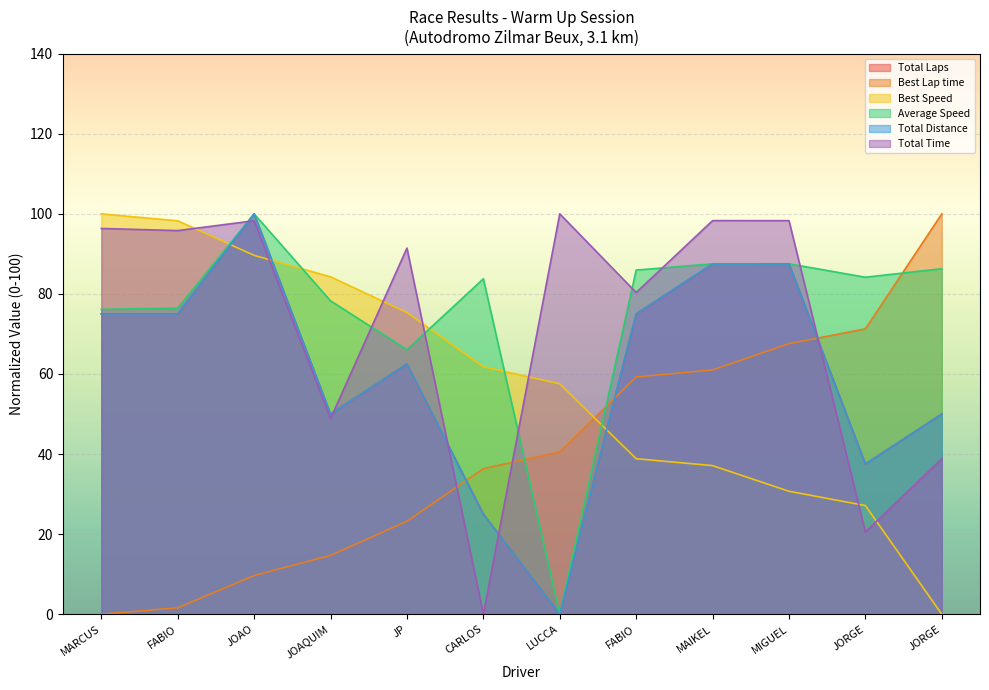

Reading left to right, list all the values displayed in this chart.

Total Laps: 75.0	75.0	100.0	50.0	62.5	25.0	0.0	75.0	87.5	87.5	37.5	50.0
Best Lap time: 0.0	1.6	9.7	14.7	23.2	36.3	40.5	59.3	61.0	67.6	71.3	100.0
Best Speed: 100.0	98.3	89.6	84.3	75.3	61.8	57.5	38.8	37.1	30.7	27.1	0.0
Average Speed: 76.1	76.4	100.0	78.3	66.1	83.8	0.0	85.9	87.5	87.5	84.2	86.3
Total Distance: 75.0	75.0	100.0	50.0	62.5	25.0	0.0	75.0	87.5	87.5	37.5	50.0
Total Time: 96.4	95.8	98.3	48.8	91.5	0.0	100.0	80.3	98.3	98.3	20.5	38.8